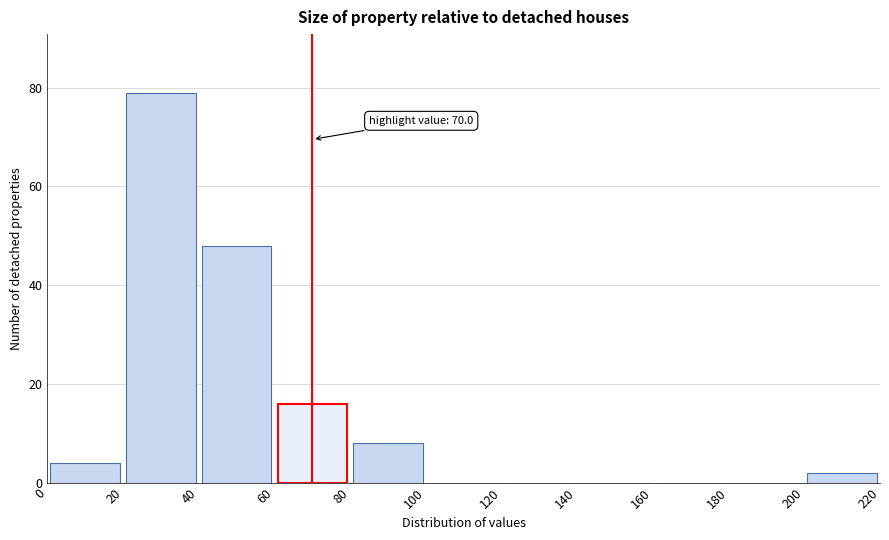

Over which range of the x-axis is the bar tallest?

20 to 40